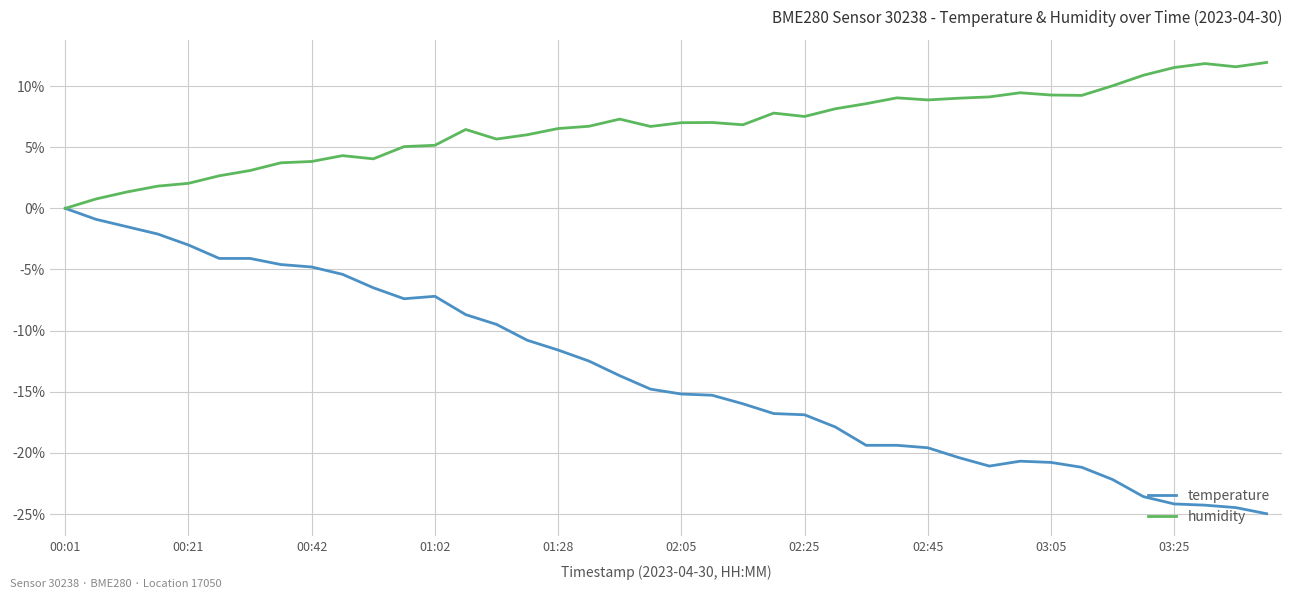

Which series has the widest spread of values?

temperature